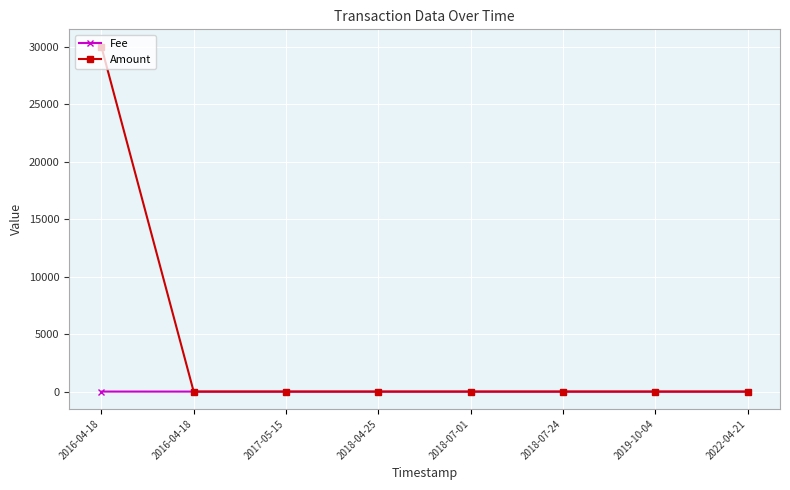

Read the Fee value at 2022-04-21.

0.1